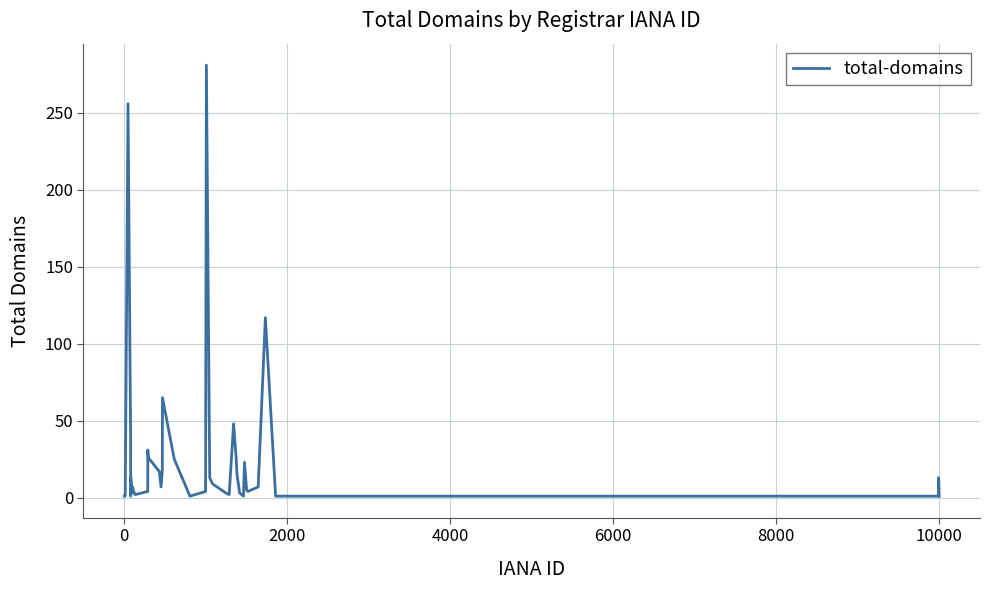

What is the difference between the maximum and minimum values?

280